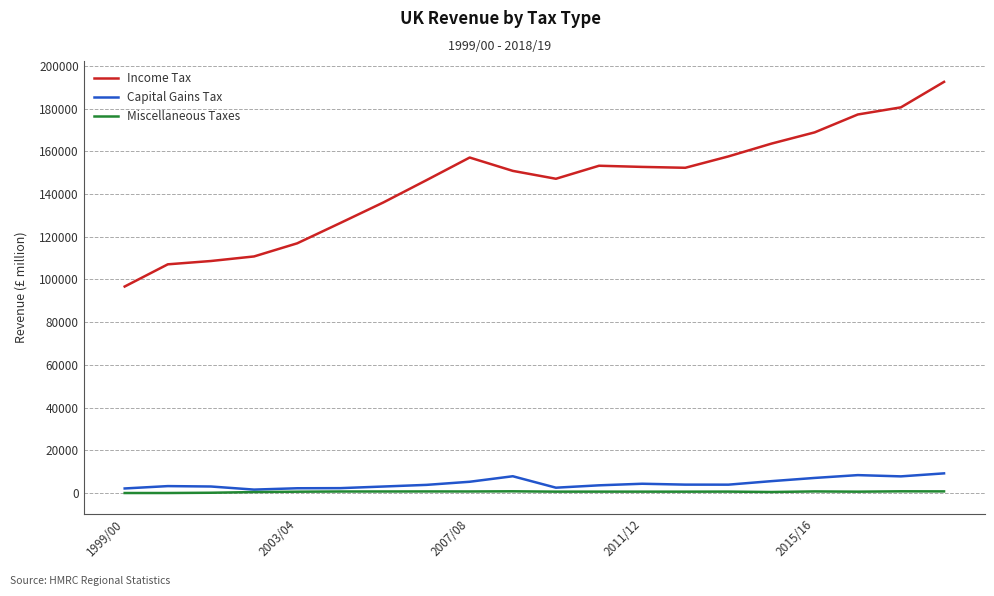

Which series has the largest range (max minus min)?

Income Tax